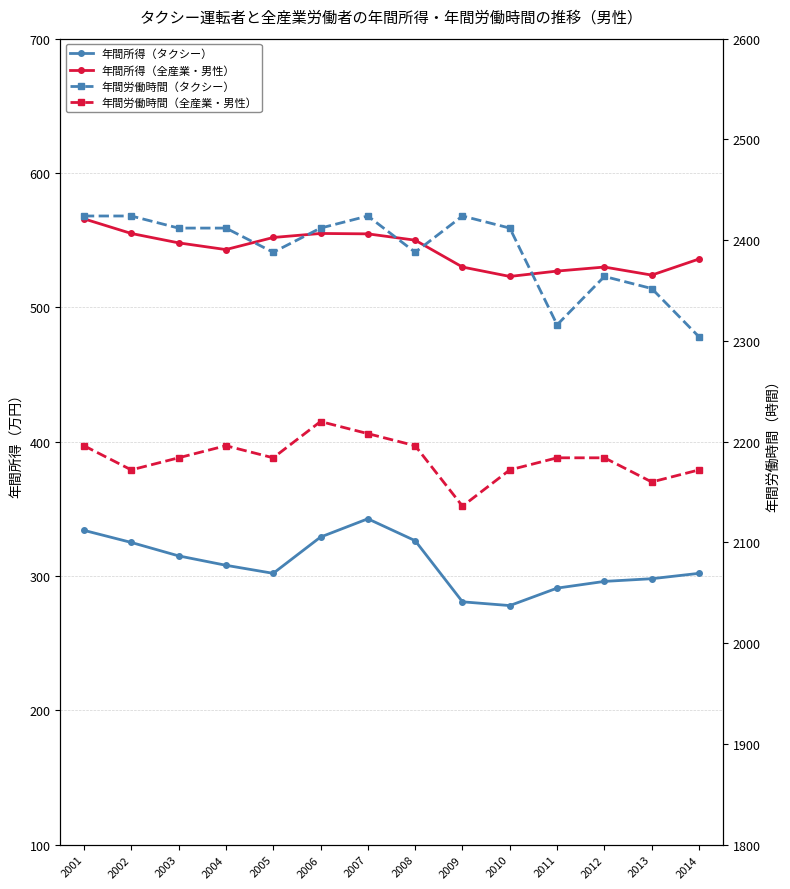

How many data points in 年間労働時間（全産業・男性） are above 2184?

5